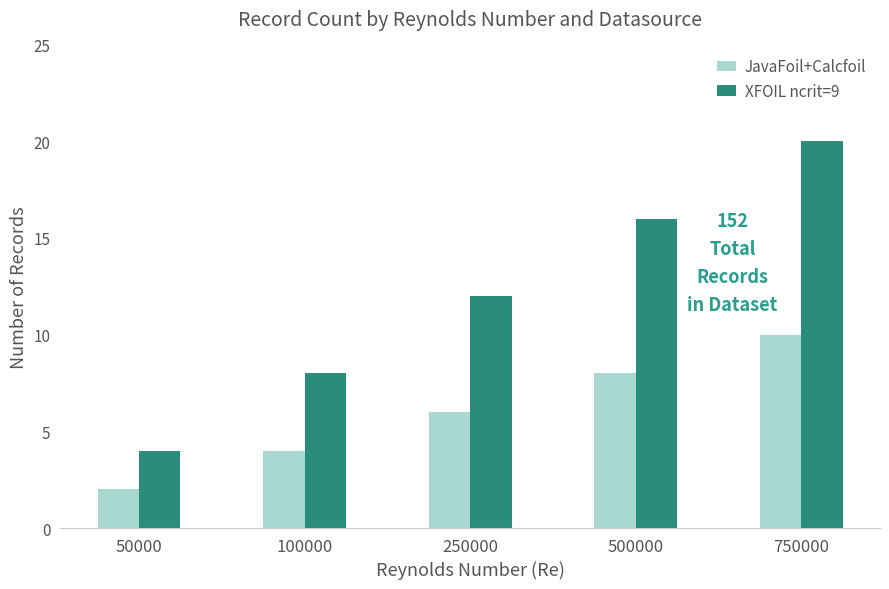

List the labels in order of XFOIL ncrit=9 value, largest first.

750000, 500000, 250000, 100000, 50000